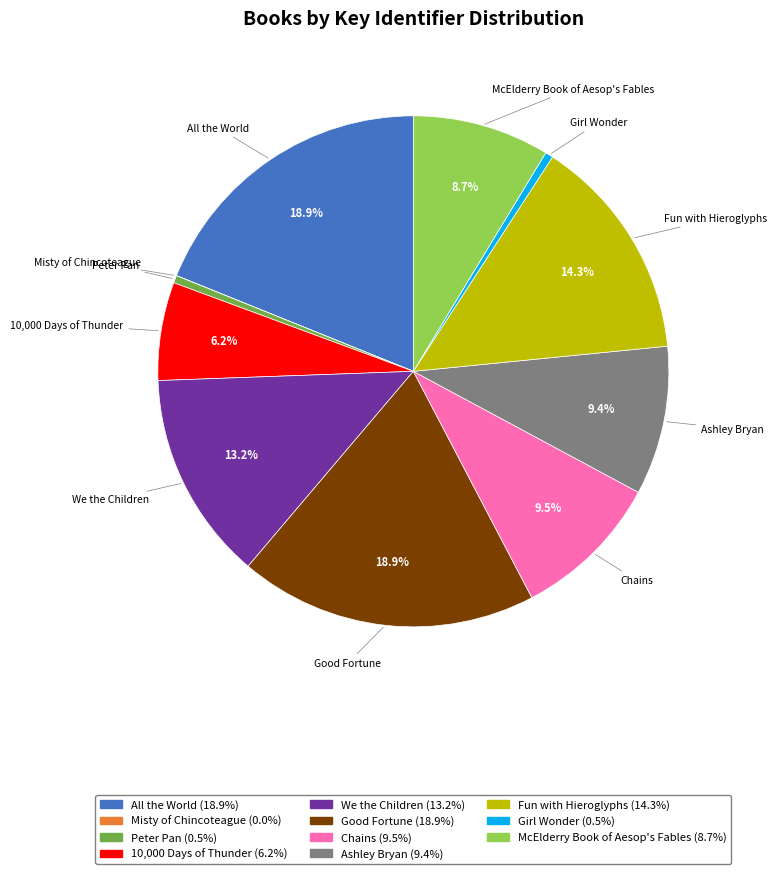

What percentage is the Ashley Bryan slice, to the nearest percent?

9%